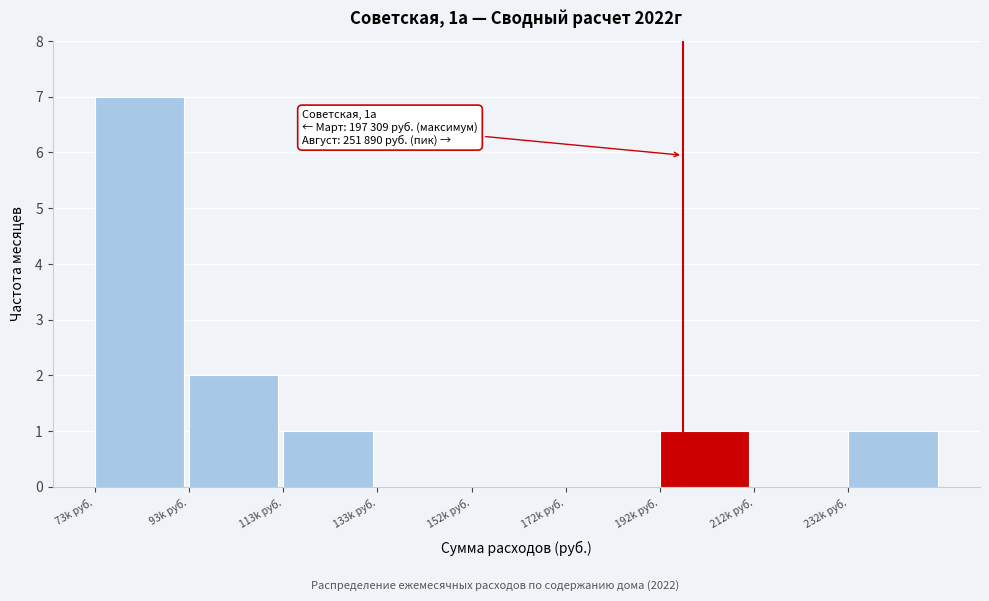

Reading left to right, extract all data points from this chart.

73k руб.=7	93k руб.=2	113k руб.=1	133k руб.=0	152k руб.=0	172k руб.=0	192k руб.=1	212k руб.=0	232k руб.=1